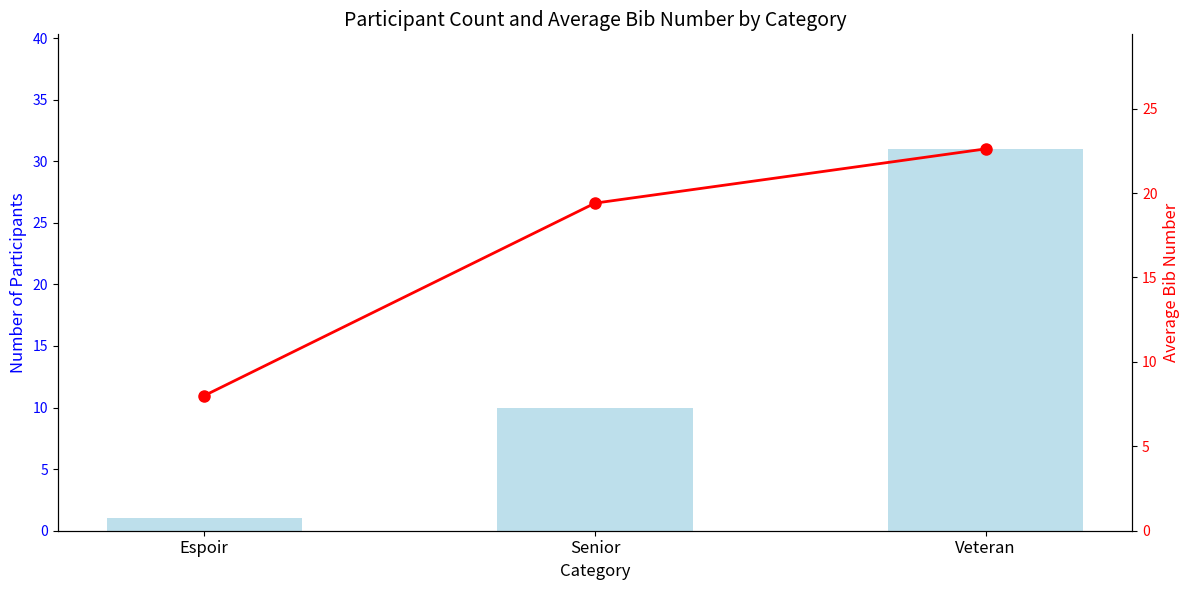

Is it true that Number of Participants equals 31.0 at Veteran?

True